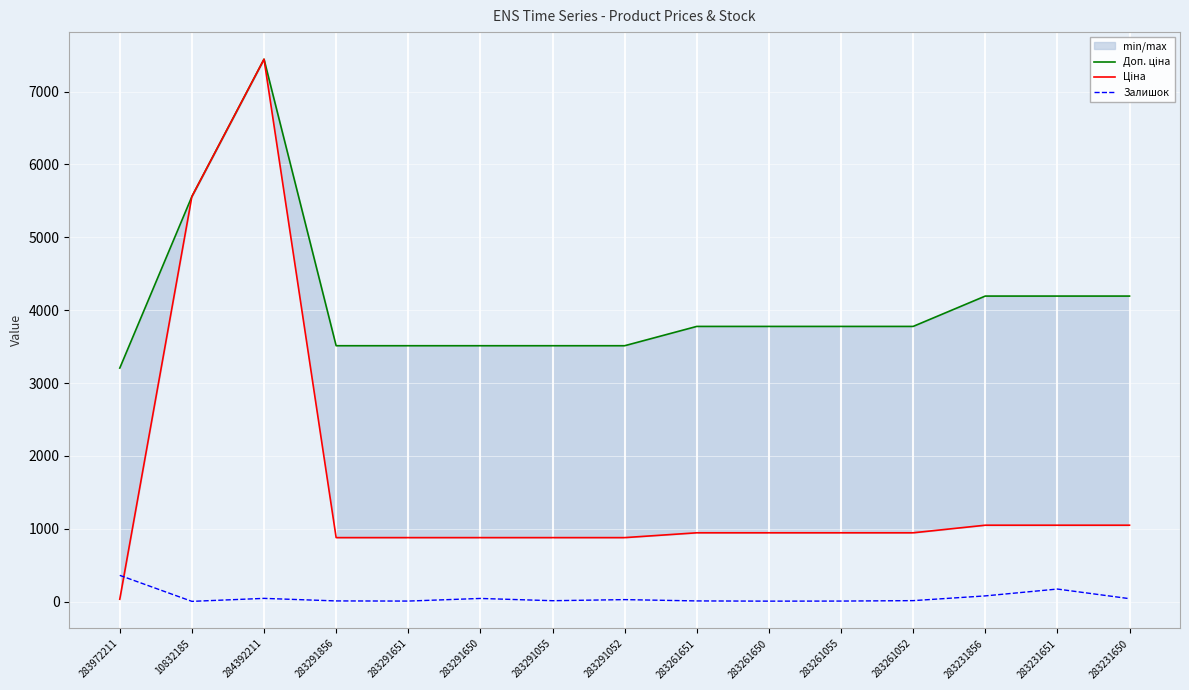

How many intersections are there between Залишок and Ціна?

1